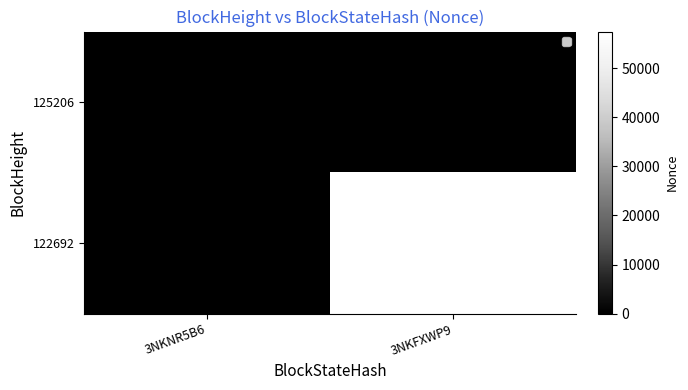

True or false: 122692 has a value of 27176 at 3NKNR5B6.

False